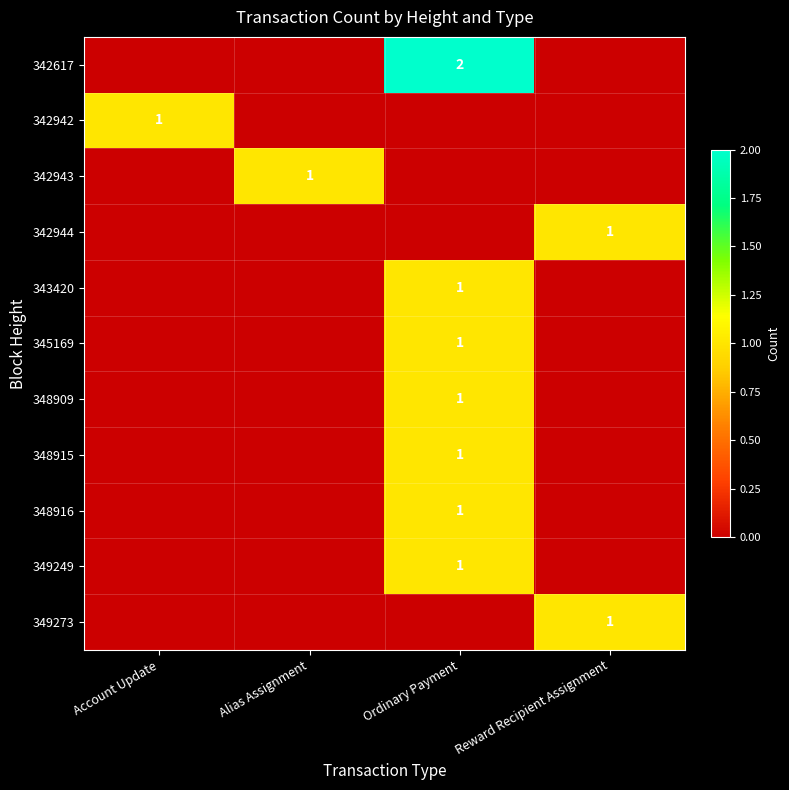

How many categories are shown in the chart?

4